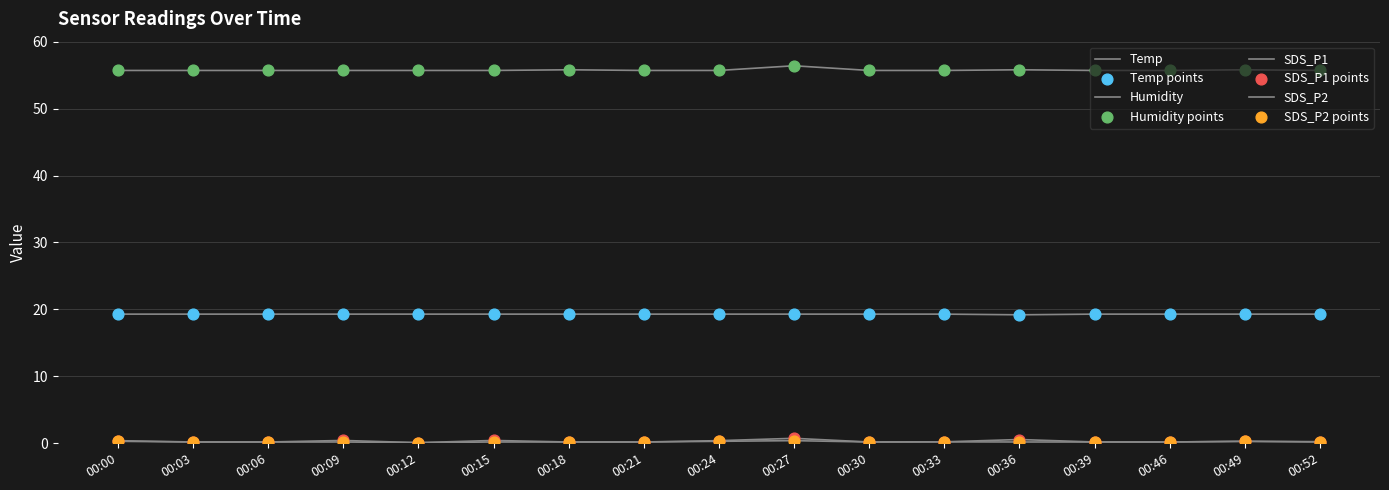

Is the value of Humidity at 00:18 greater than the value of SDS_P1 at 00:24?

Yes